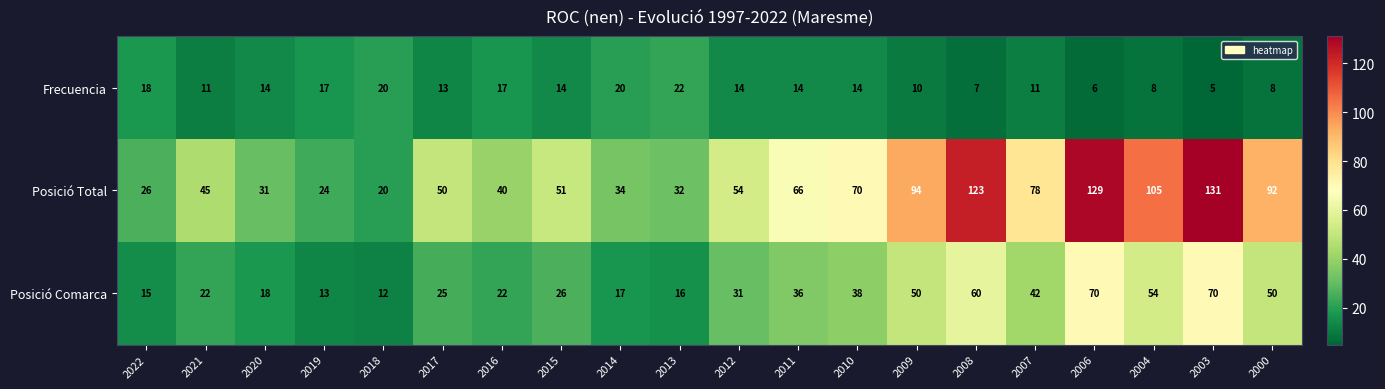

Rank the series by their average value, from highest to lowest.

Posició Total, Posició Comarca, Frecuencia